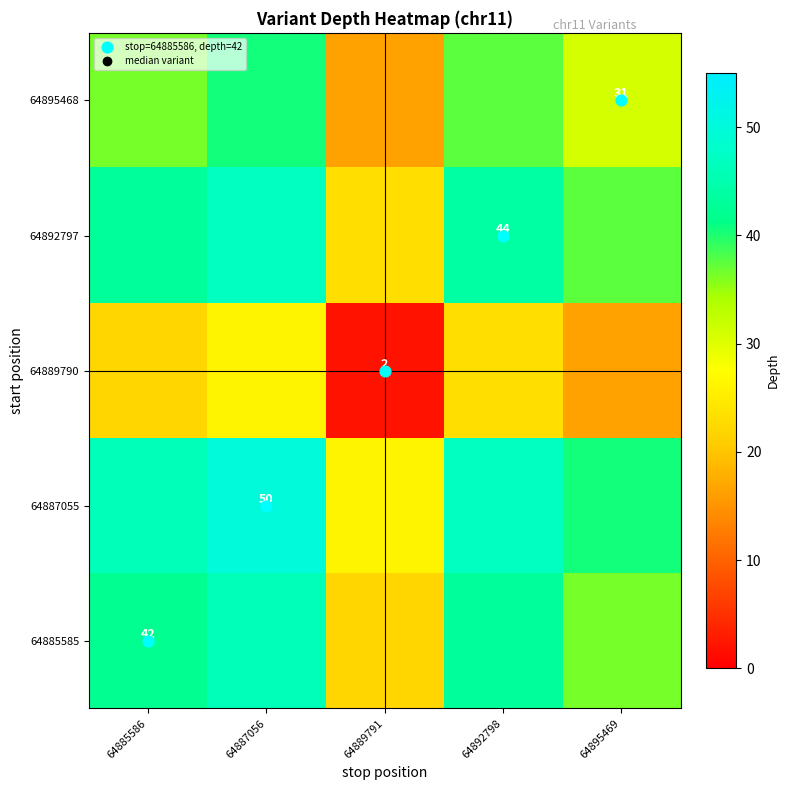

At which category is the sum across all series the highest?

64887056